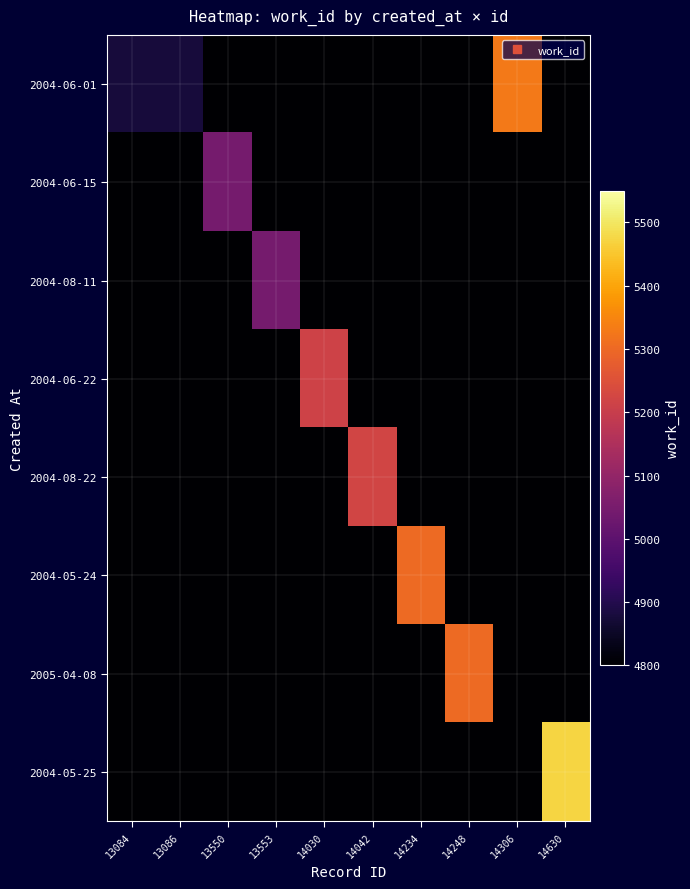

Between 14248 and 14306, which series saw the biggest shift?

2004-06-01